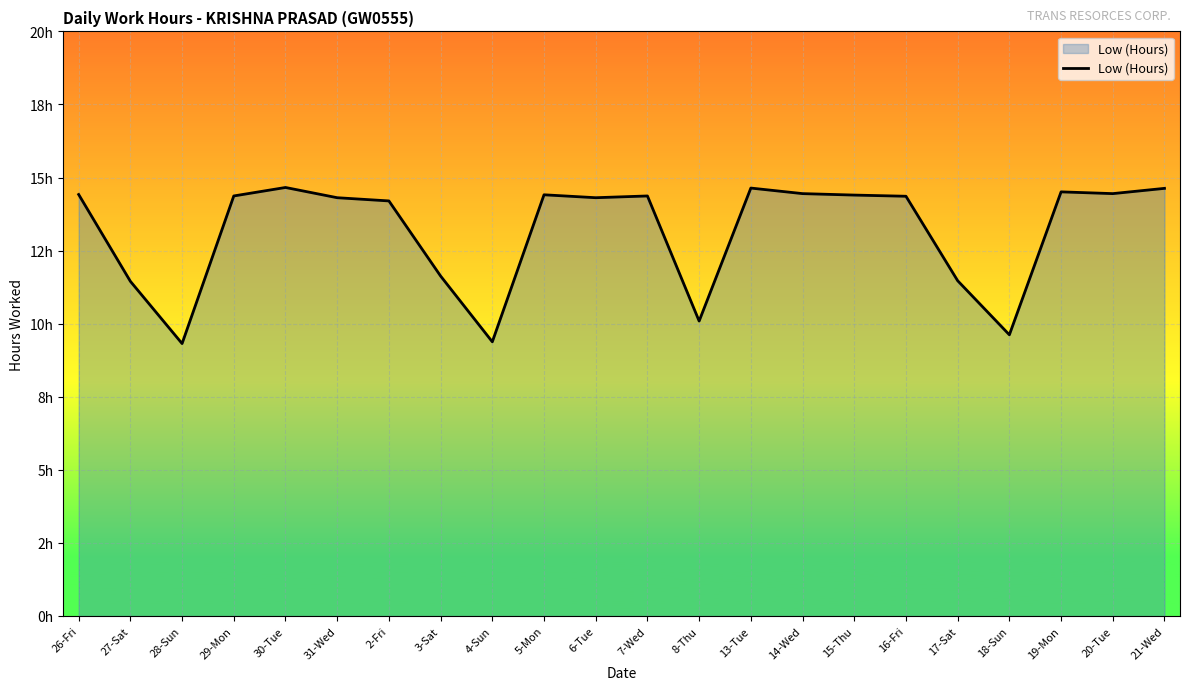

What is the difference between the maximum and minimum values?

5.3